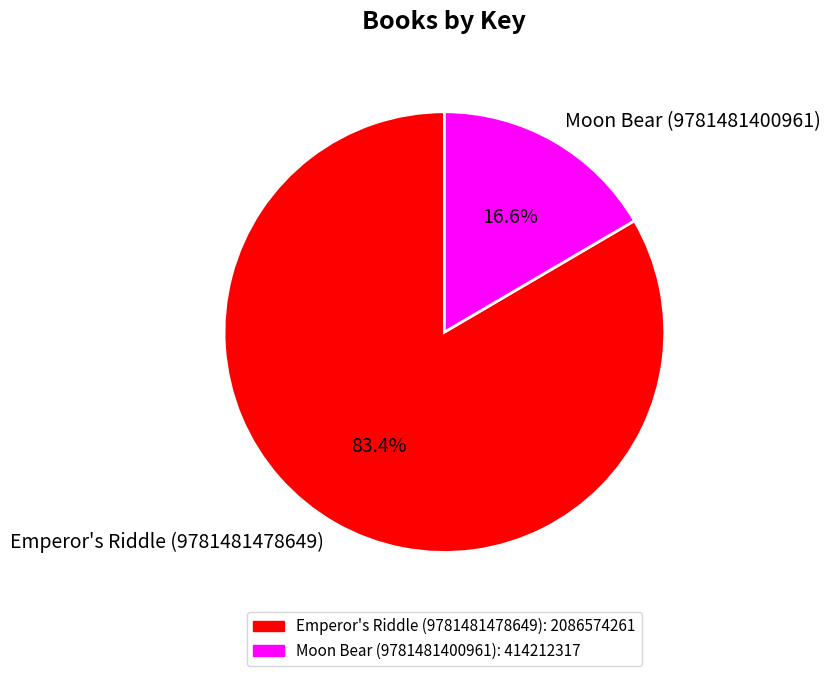

What is the ratio of the value at Moon Bear (9781481400961) to the value at Emperor's Riddle (9781481478649)?

0.2